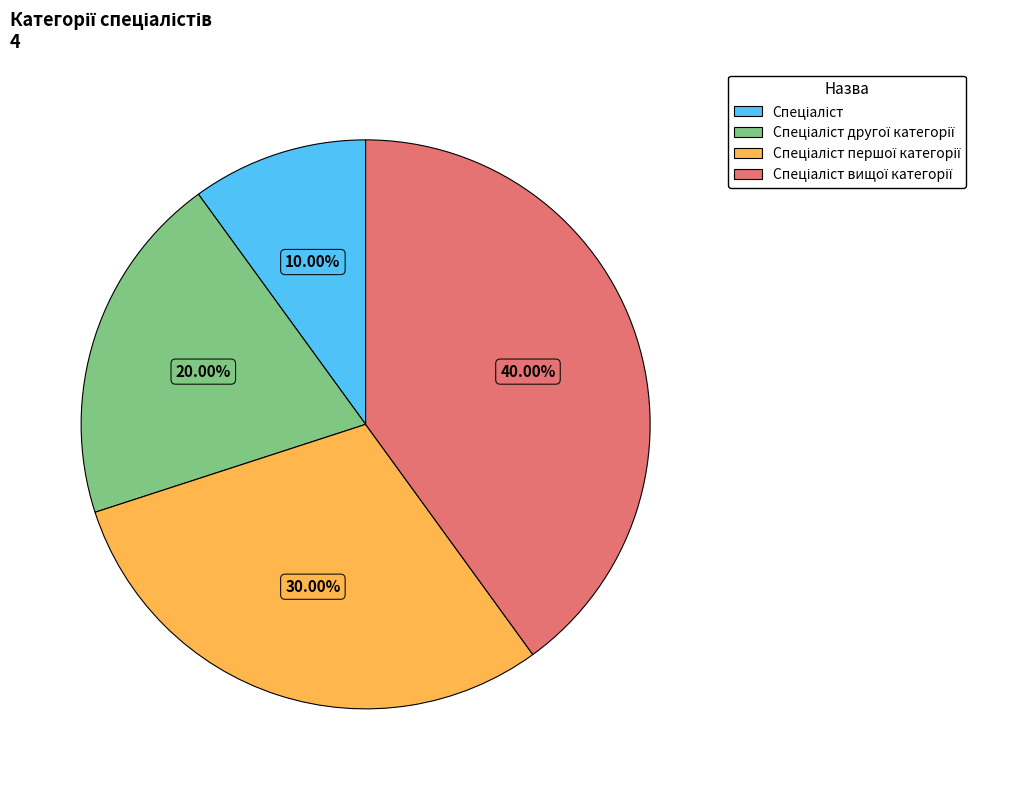

Is there any slice that represents more than half of the pie?

No